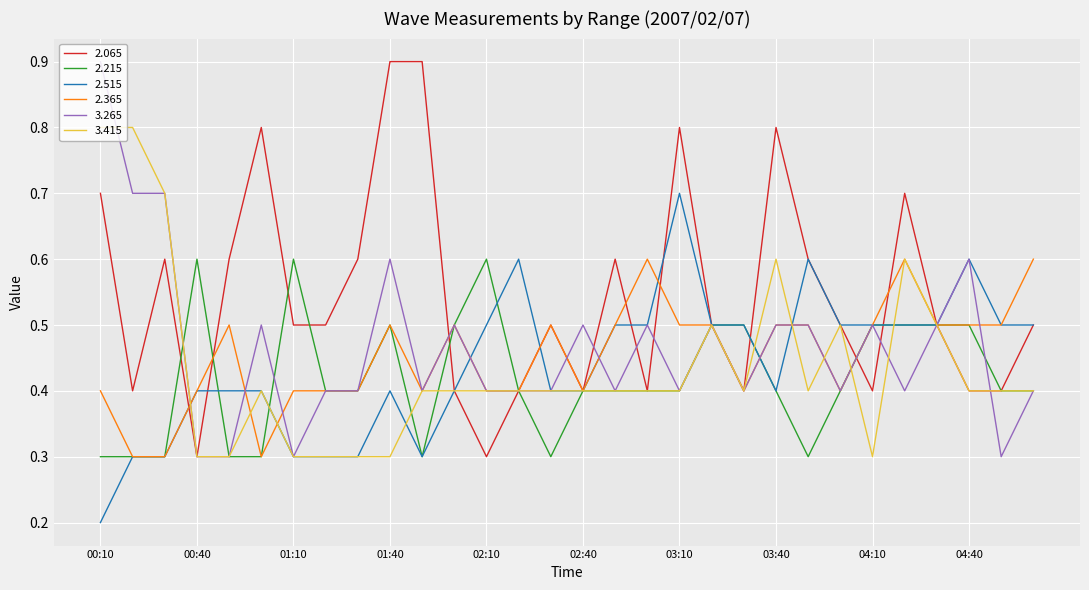

What is the lowest value of the 2.365 series?

0.3